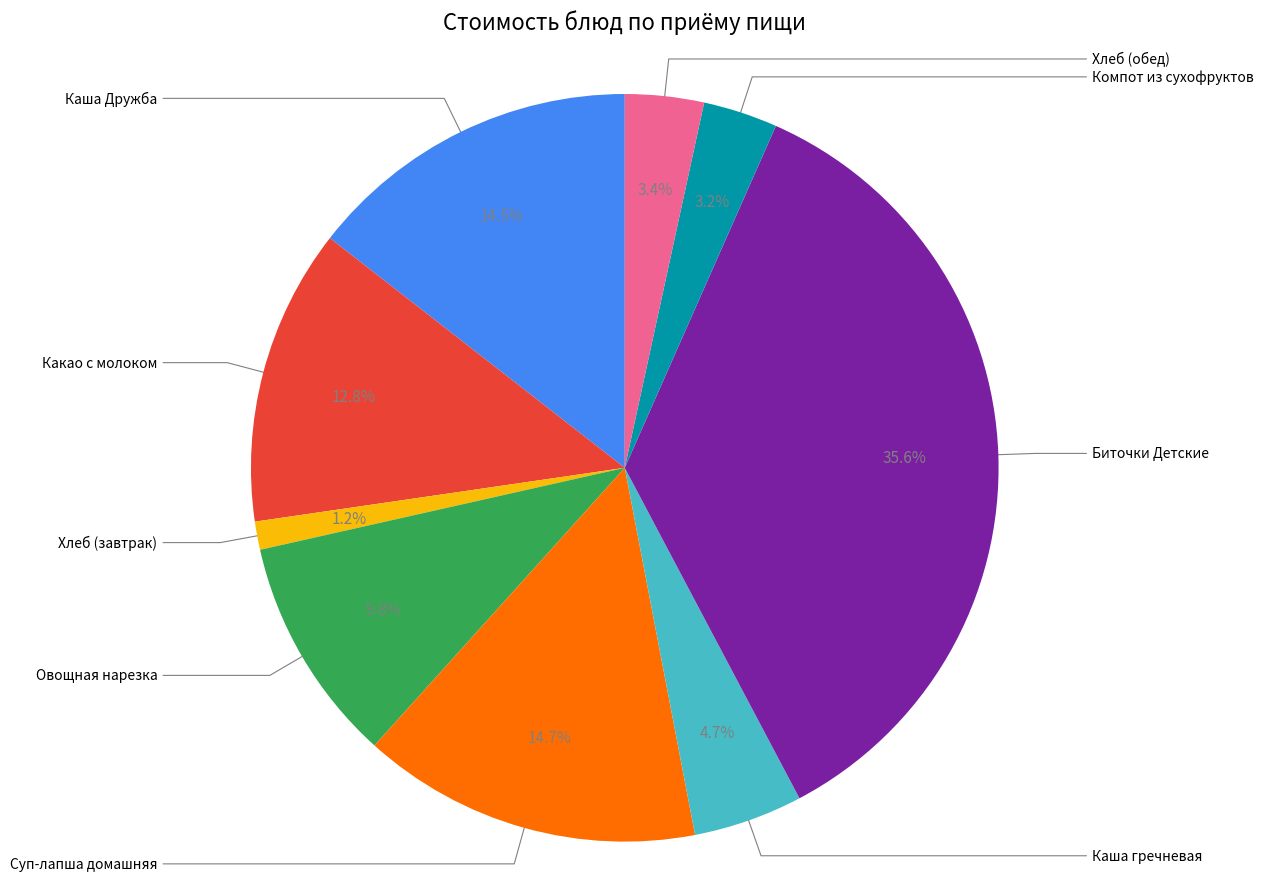

To the nearest percent, what is the average slice percentage?

11%